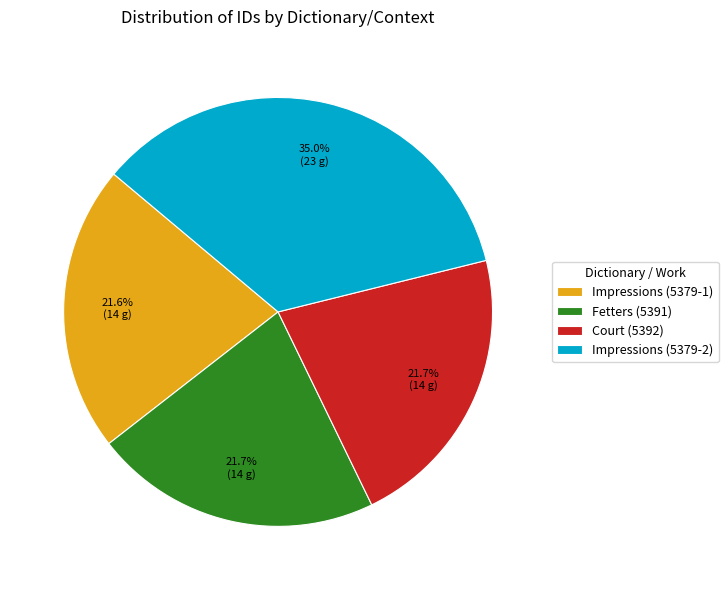

What is the largest slice in the pie chart?

Impressions (5379-2)